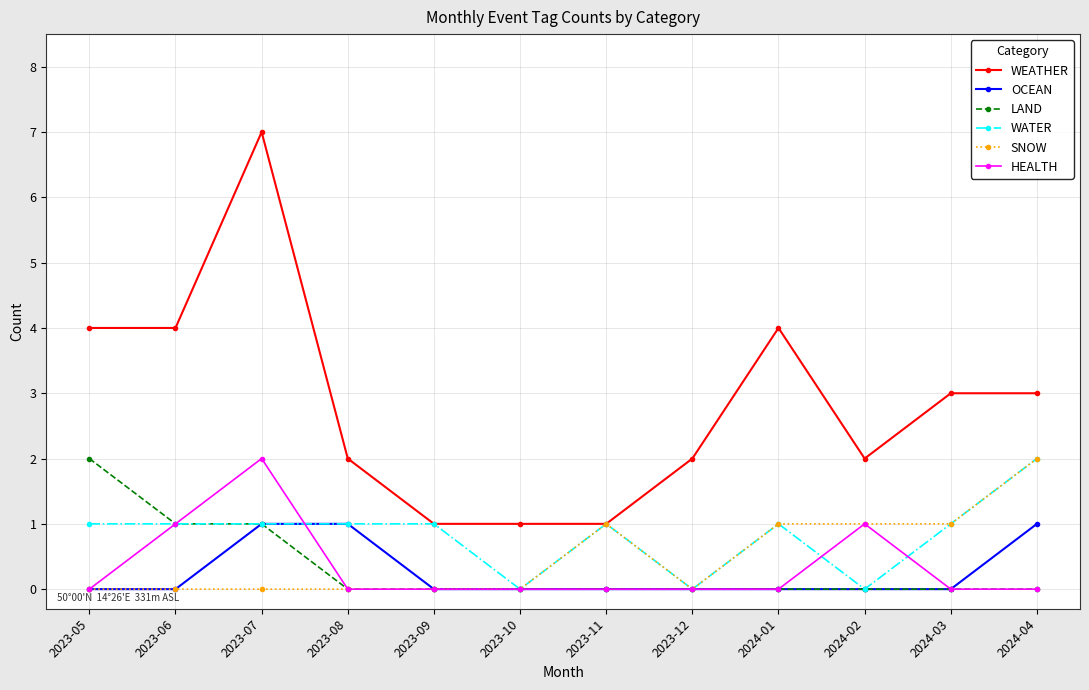

What is the highest value of the SNOW series?

2